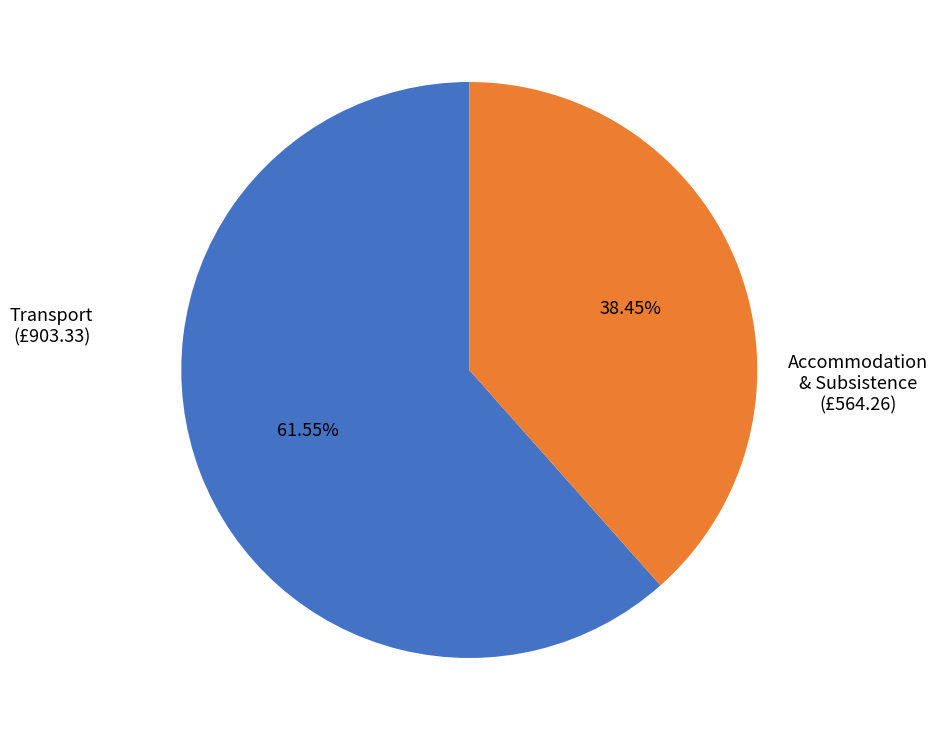

Which has a higher value, Accommodation & Subsistence or Transport?

Transport